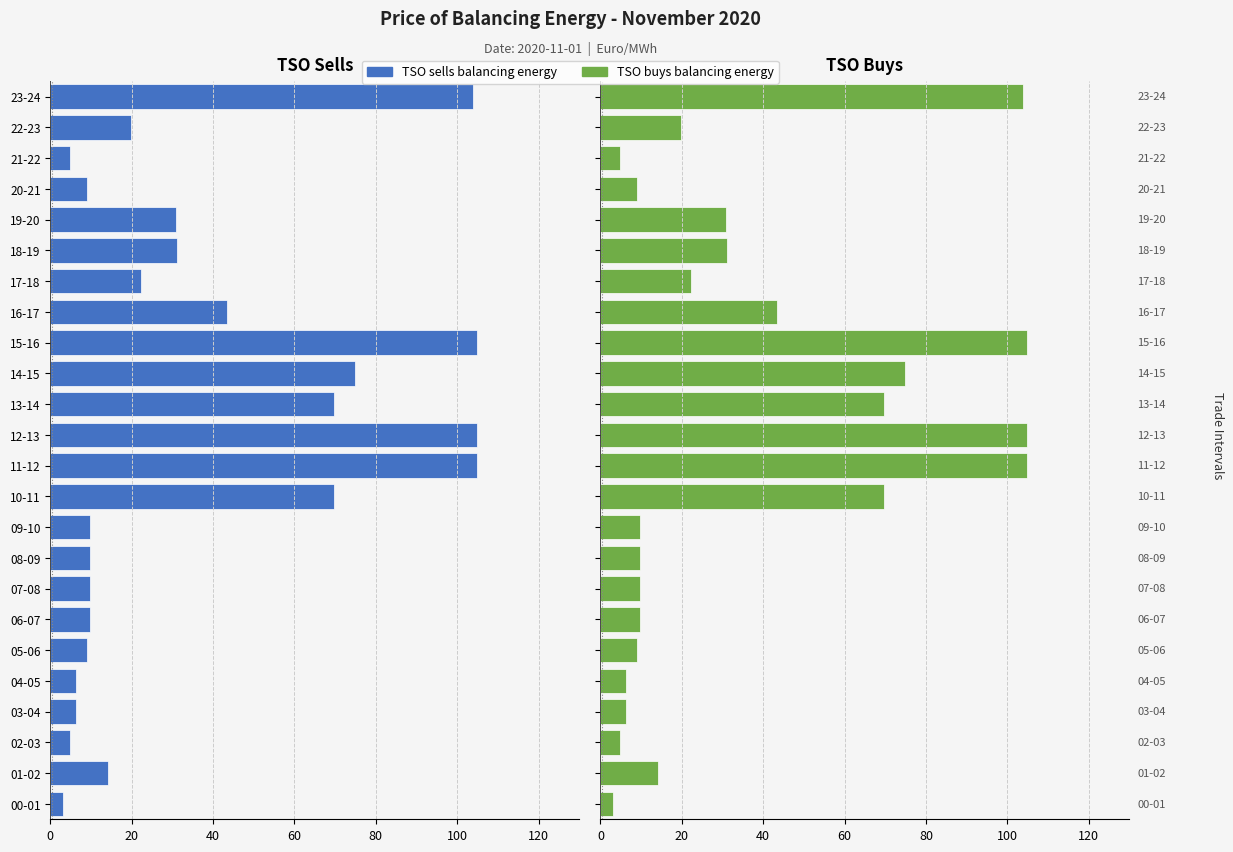

Is it true that TSO sells balancing energy equals -14.0 at 07-08?

False